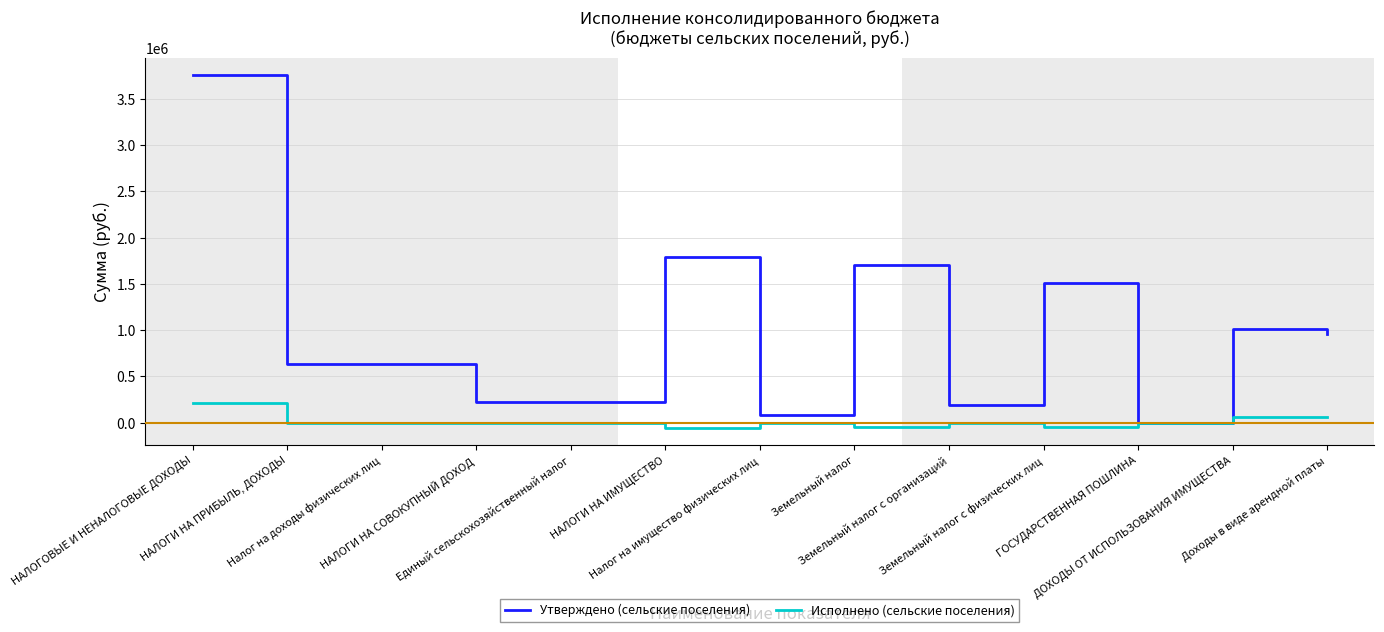

List the series in order of their overall mean, highest first.

Утверждено (сельские поселения), Исполнено (сельские поселения)